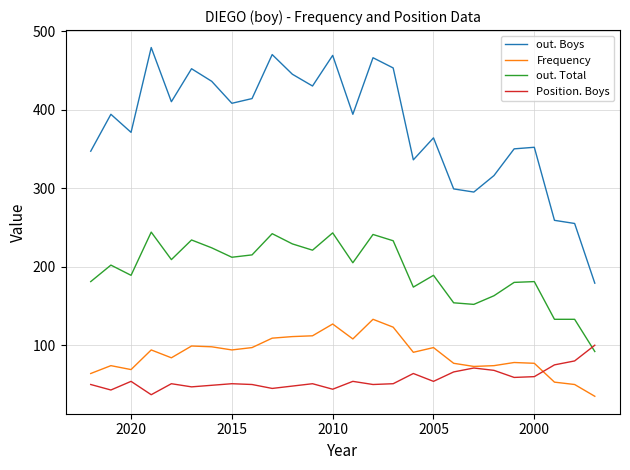

After their last crossing, which series has the higher values: Frequency or Position. Boys?

Position. Boys